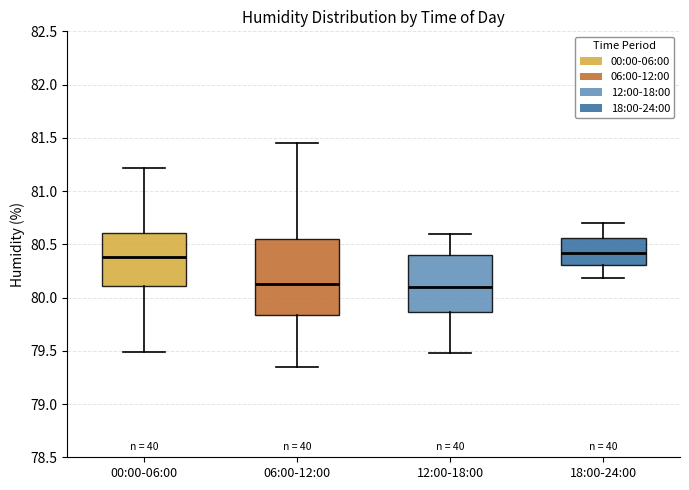

Comparing the boxes themselves (not the whiskers), which one is the tallest?

06:00-12:00